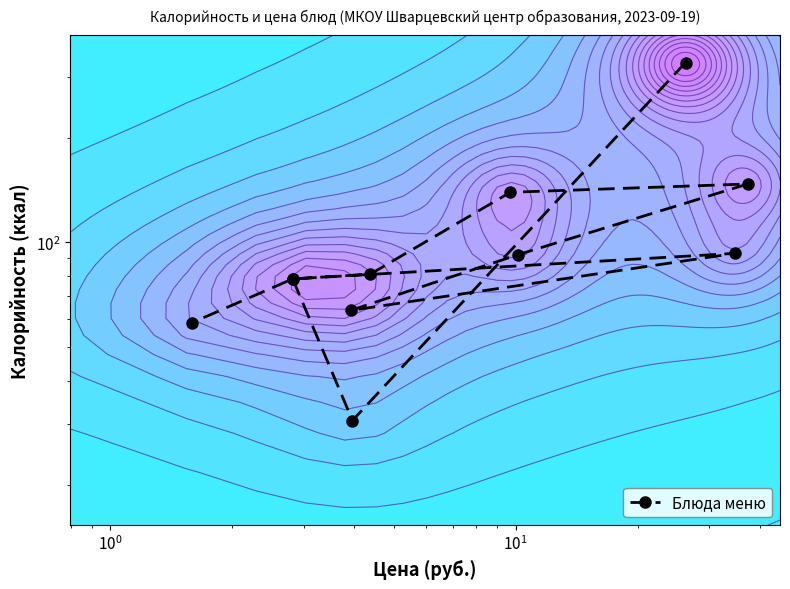

Count the number of values greater than 81.

5